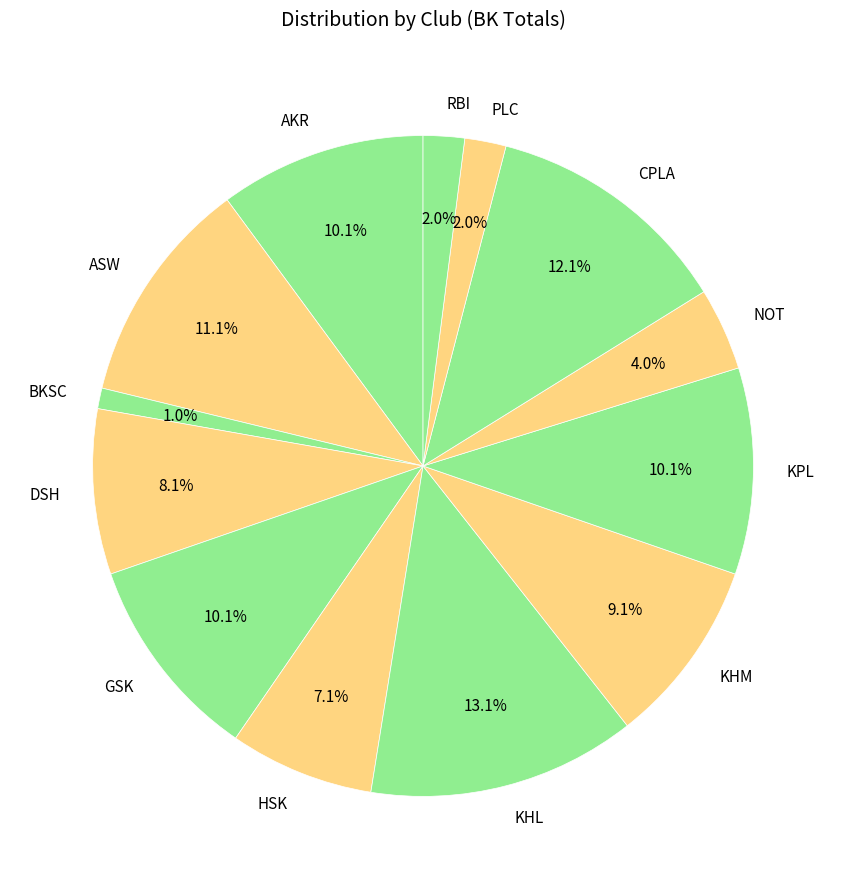

What is the total percentage of GSK and NOT?

14.1%